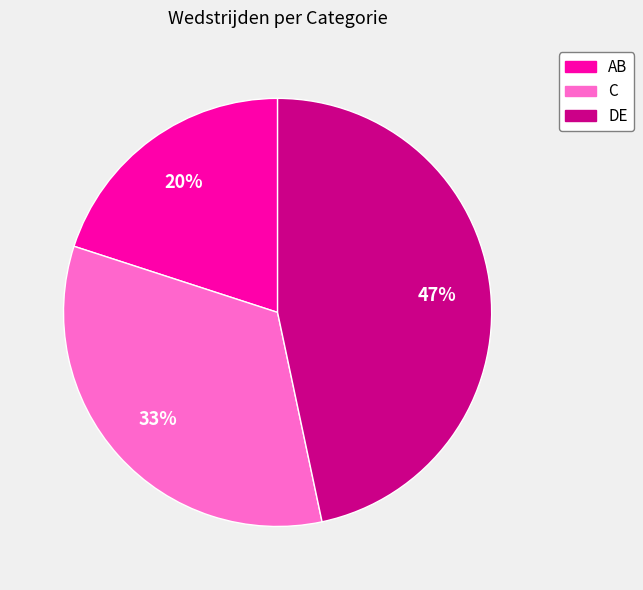

Does DE represent more than half of the total?

No